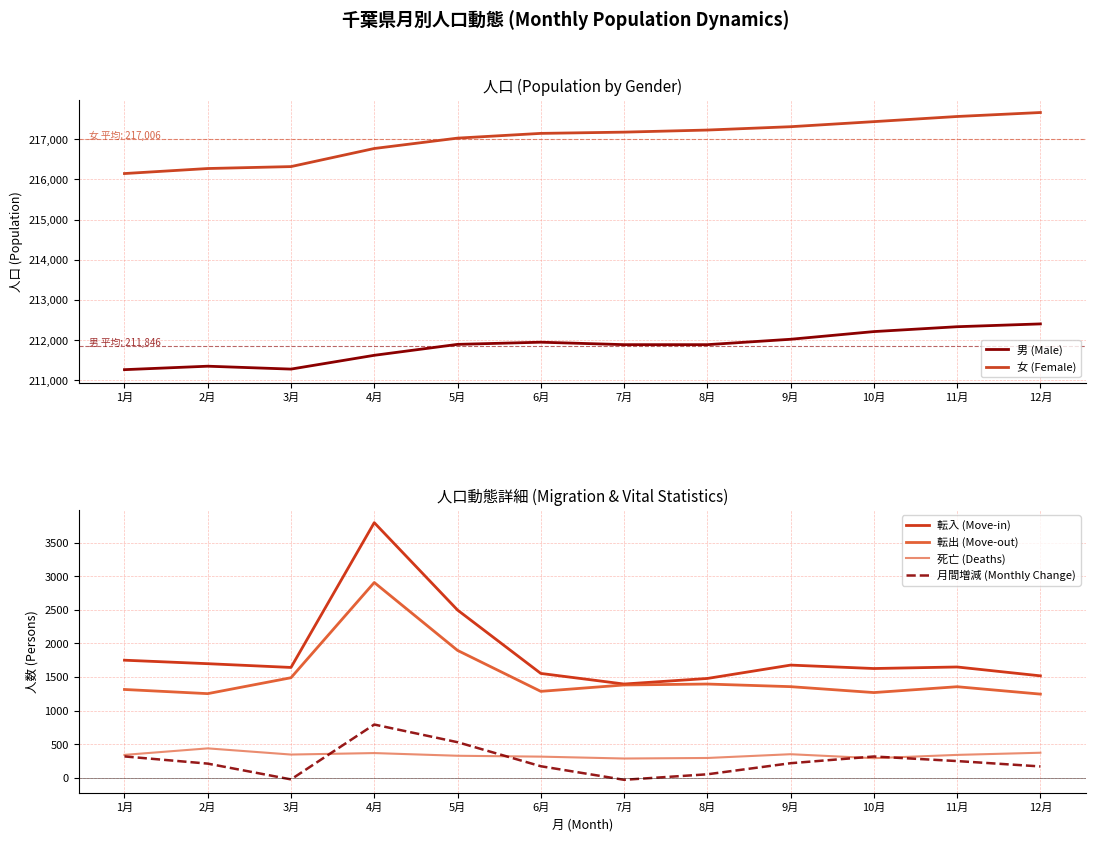

At how many categories does at least one series exceed 18074?

12